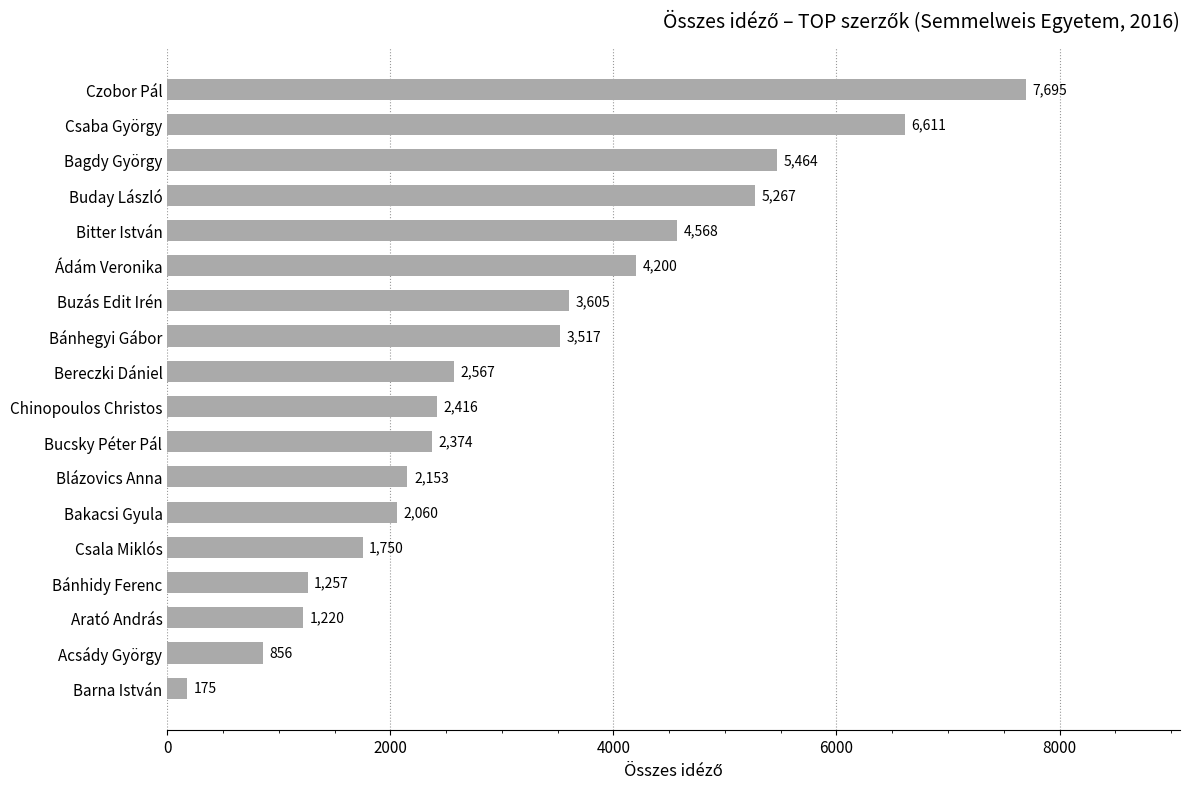

Reading top to bottom, transcribe all the data shown in this chart.

7695	6611	5464	5267	4568	4200	3605	3517	2567	2416	2374	2153	2060	1750	1257	1220	856	175